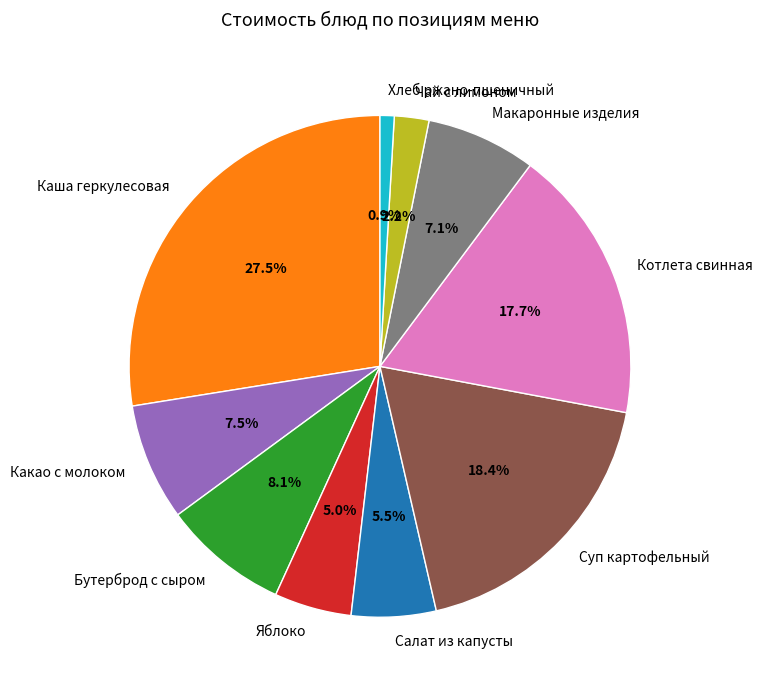

What percentage do Котлета свинная and Макаронные изделия together represent?

24.8%